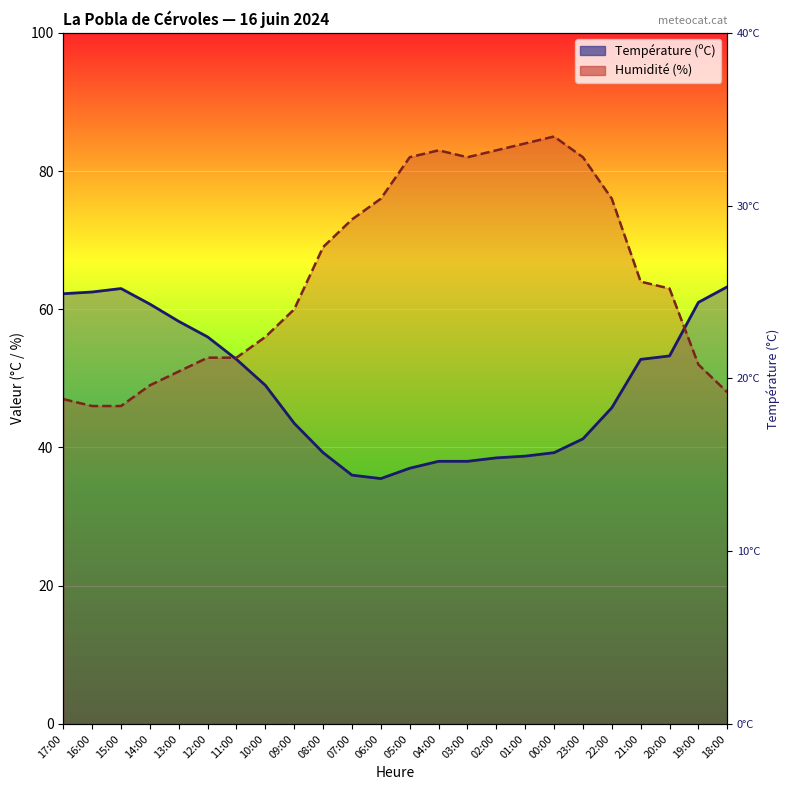

What are all the series names shown in the legend?

Température (ºC), Humidité (%)